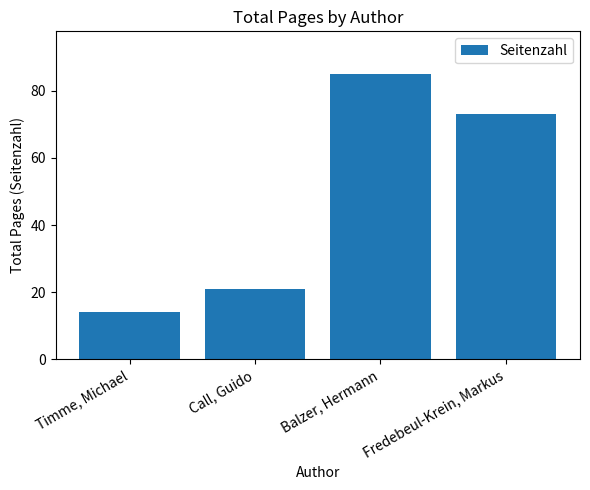

Are the bars grouped side by side (vs. stacked)?

No